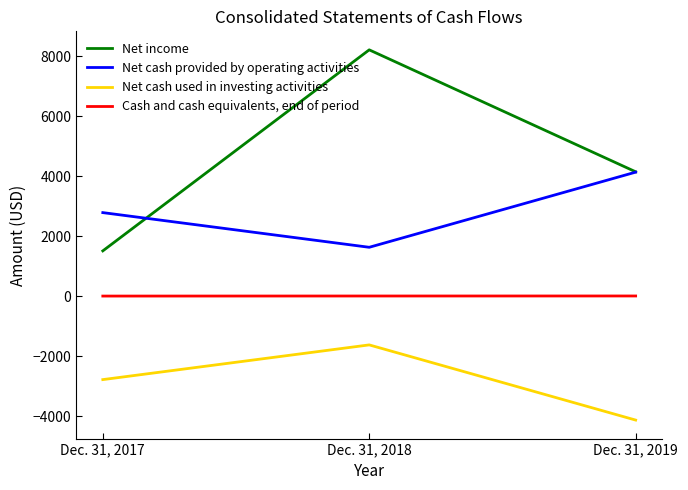

At which label does Net income first exceed 4145?

Dec. 31, 2018